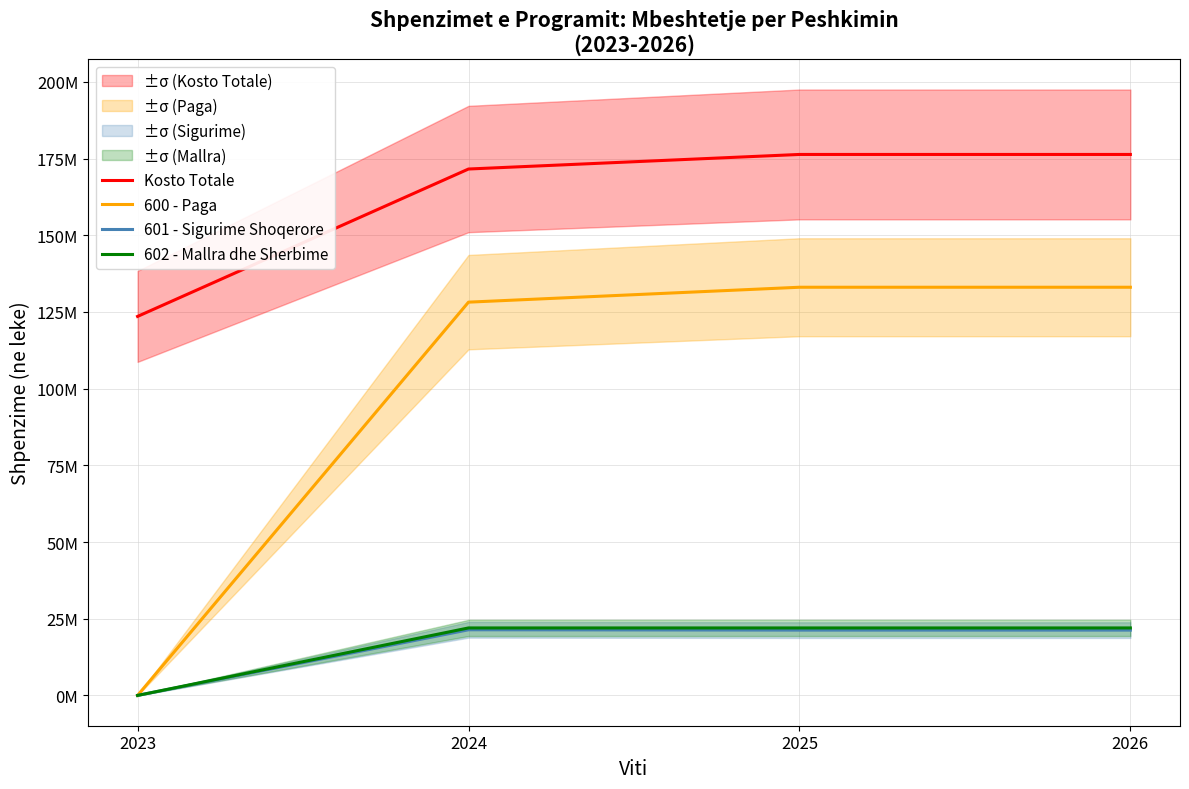

What are all the series names shown in the legend?

Kosto Totale, 600 - Paga, 601 - Sigurime Shoqerore, 602 - Mallra dhe Sherbime